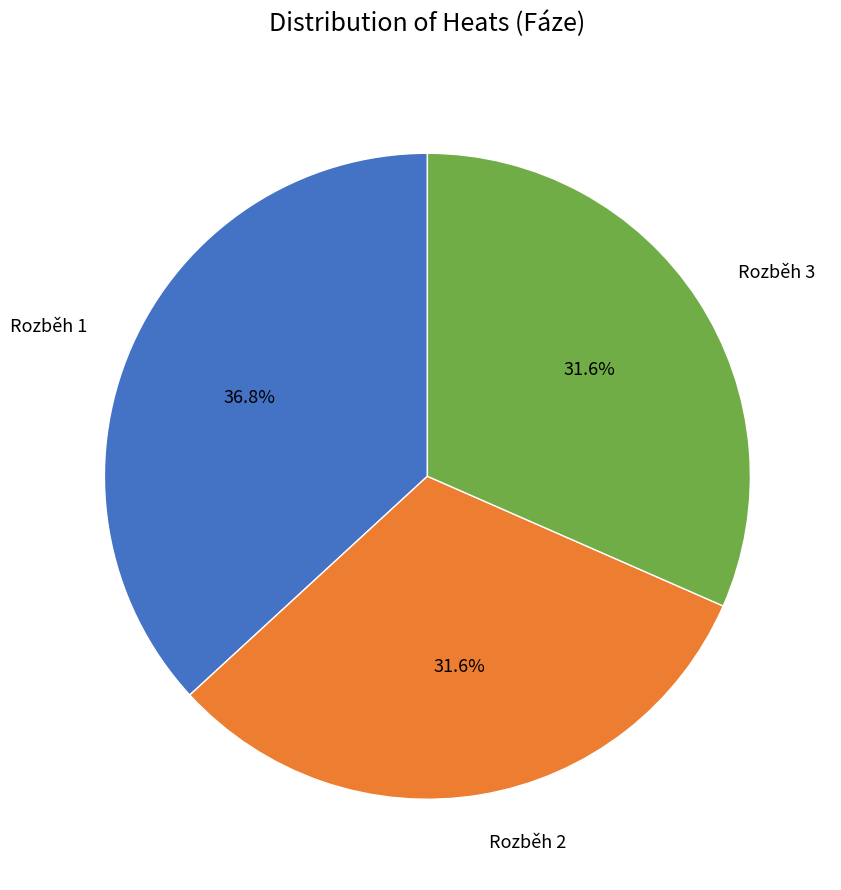

Does Rozběh 2 represent more than half of the total?

No